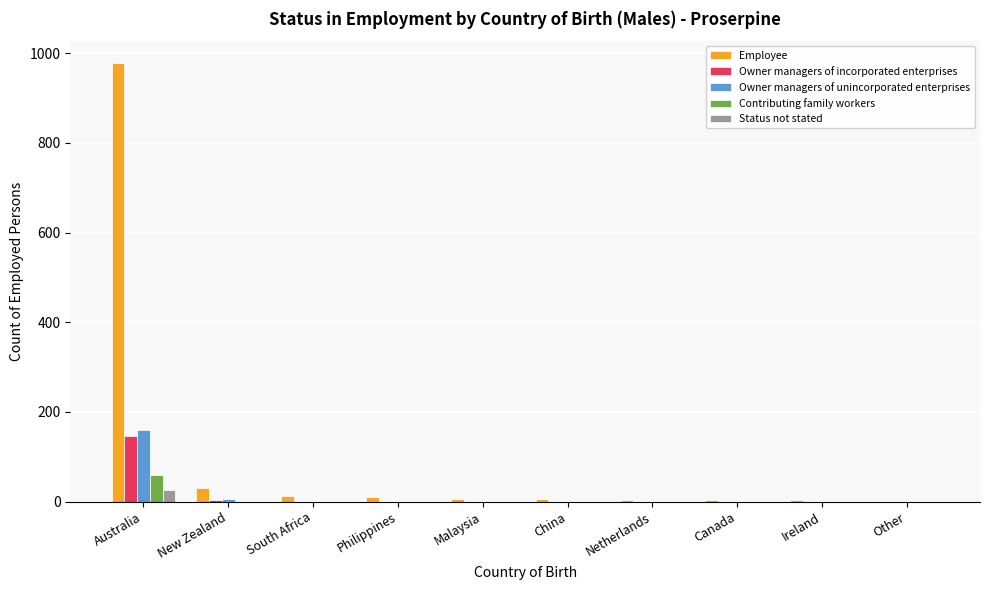

Which series has the largest total across all categories?

Employee